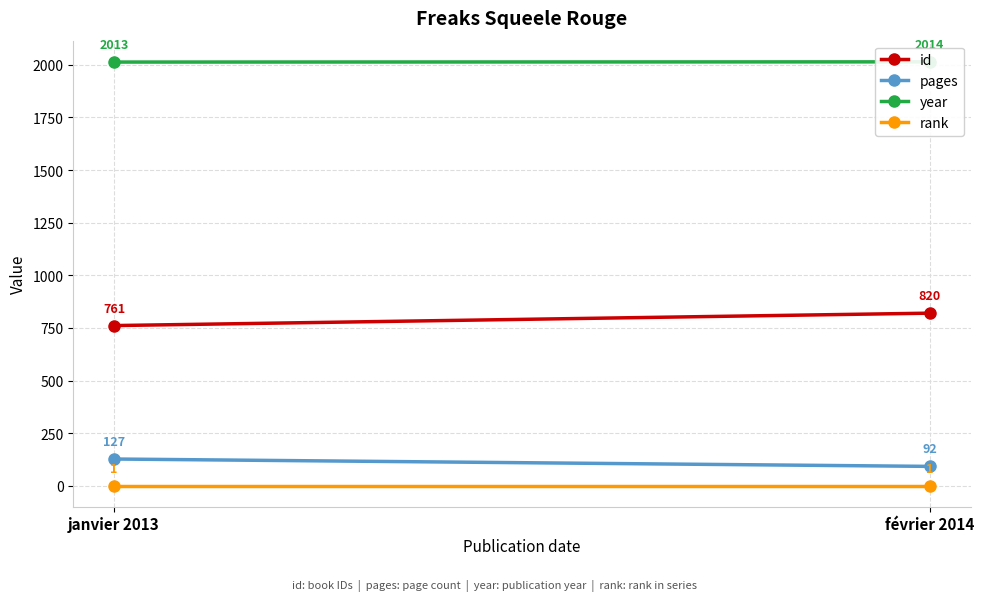

Reading right to left, what are all the values shown in this chart?

id: 820	761
pages: 92	127
year: 2014	2013
rank: 1	1